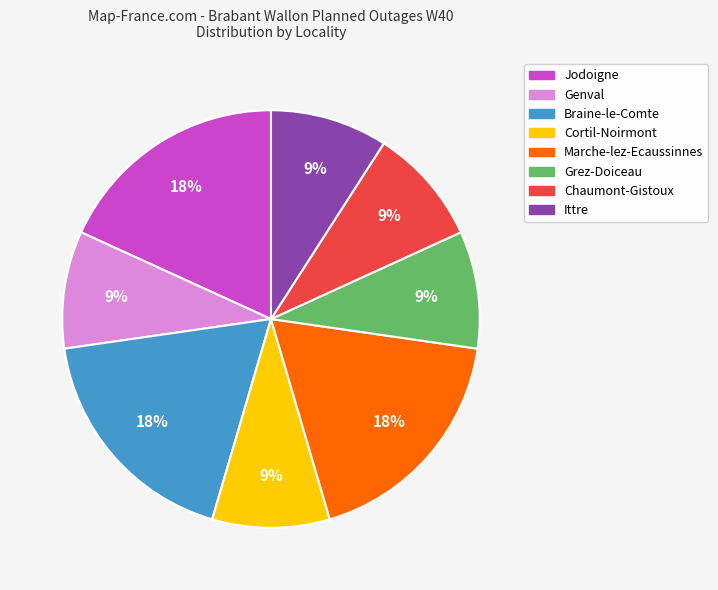

To the nearest percent, what is the difference between the largest and smallest slice percentages?

9%